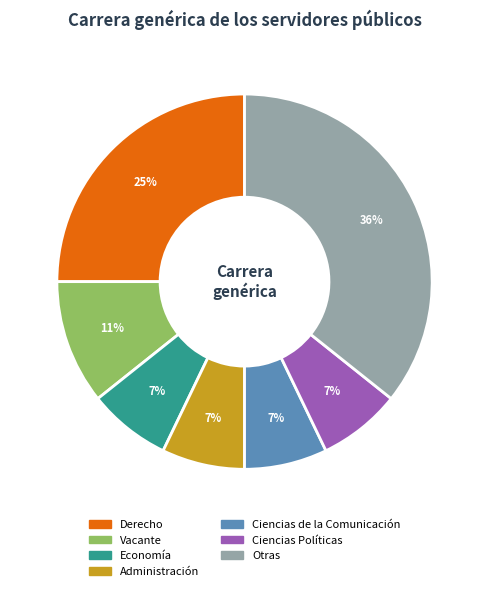

What percentage is the Ciencias de la Comunicación slice, to the nearest percent?

7%